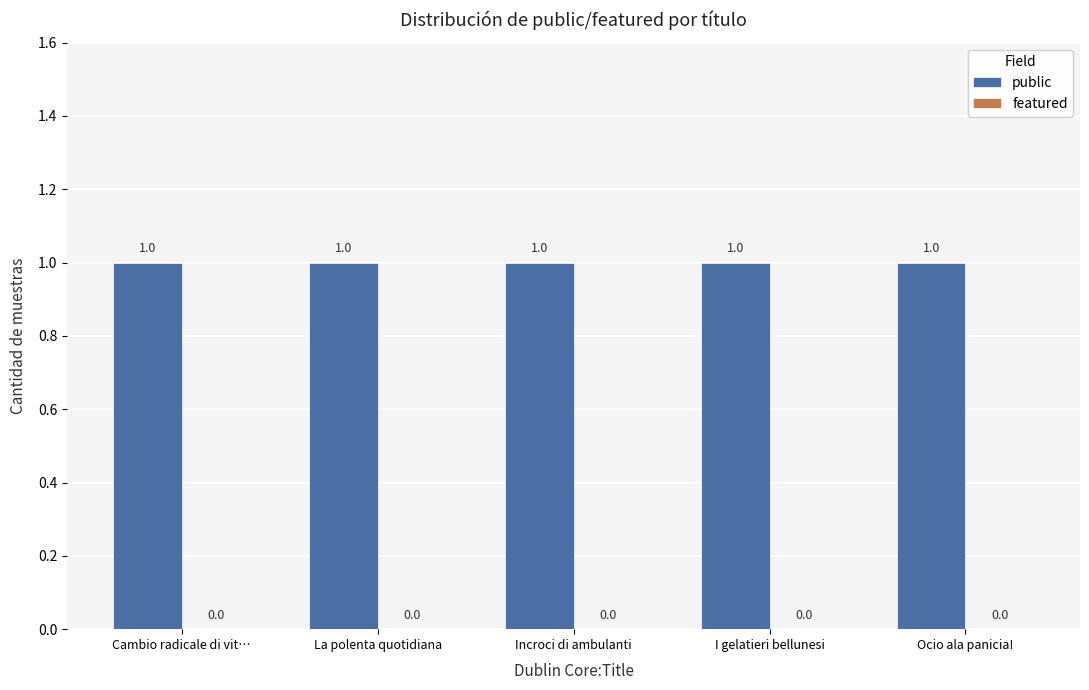

Count the number of data series in this chart.

2